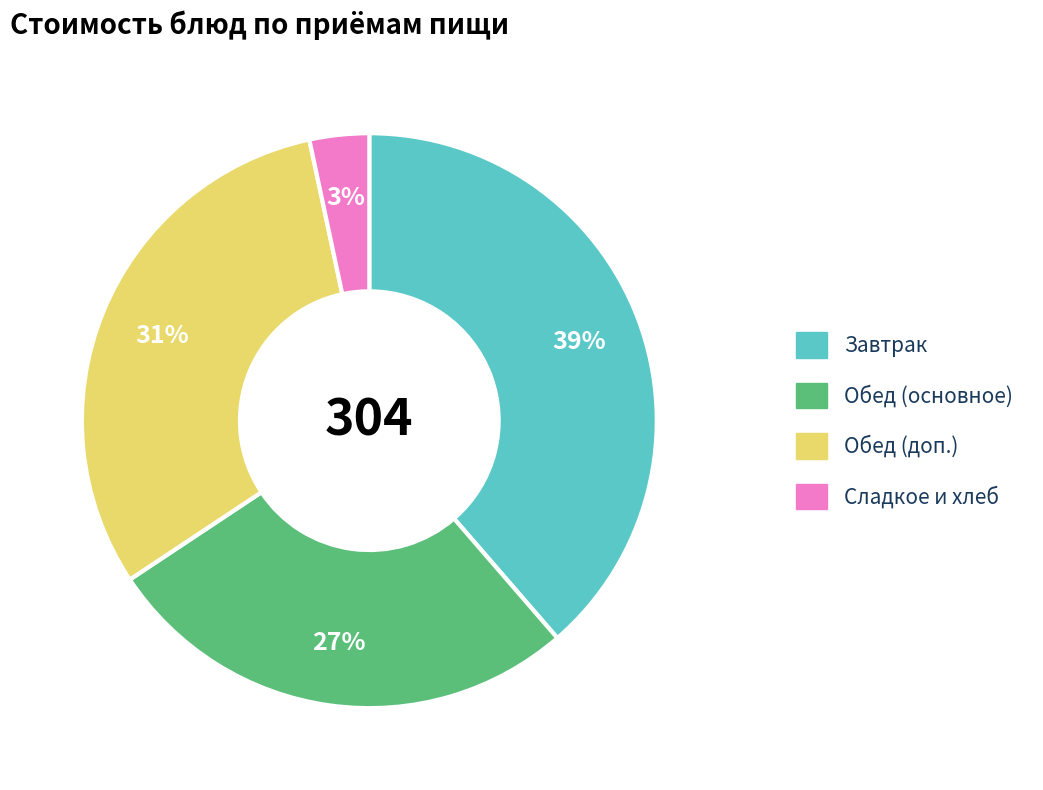

Is there a majority slice in this chart?

No